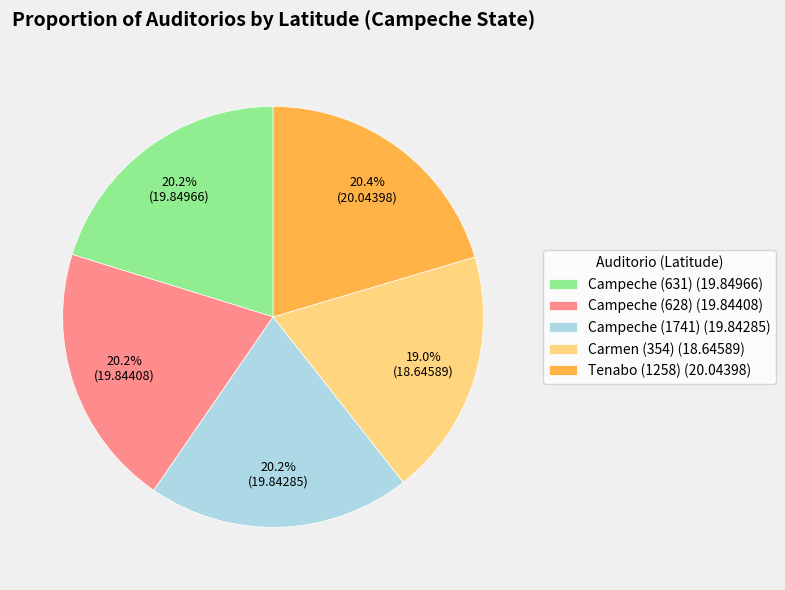

Which category has the smallest portion of the pie?

Carmen (354) (18.64589)